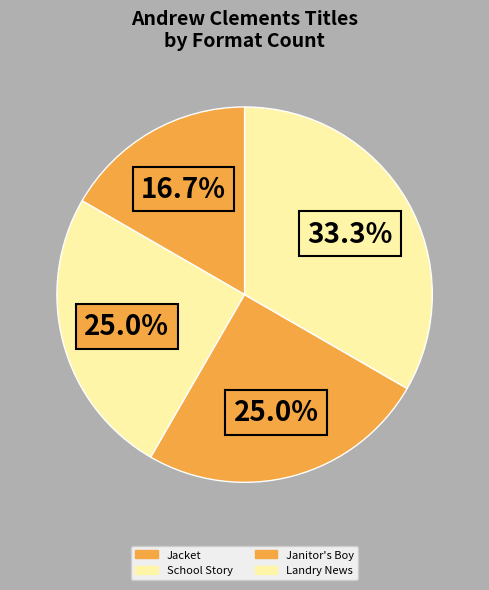

Count the number of slices in the pie.

4